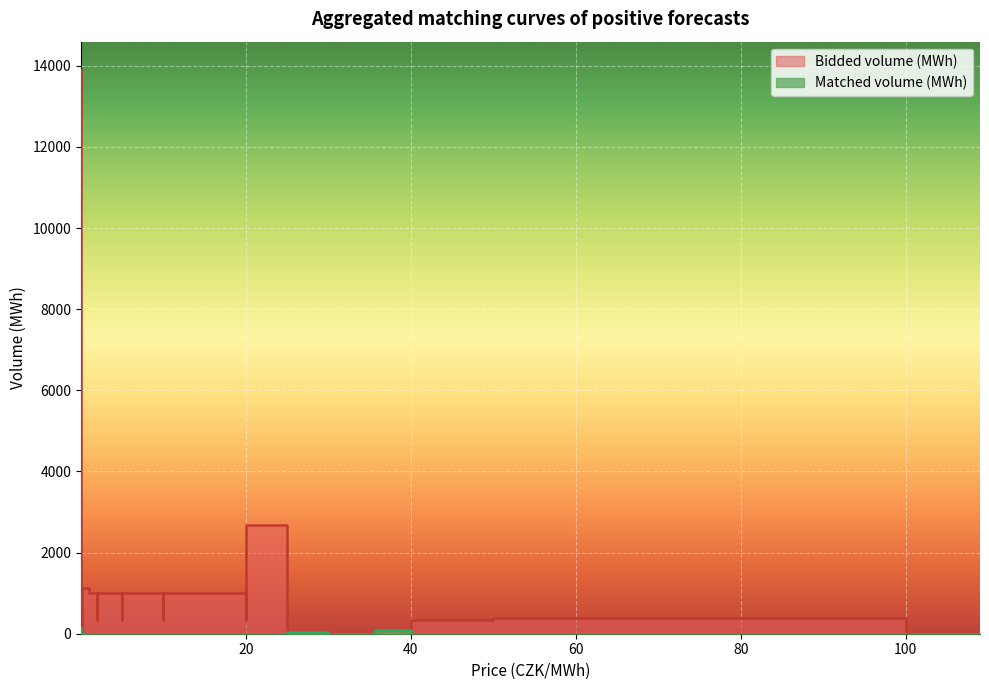

True or false: Matched volume (MWh) has more than 0 interior local peaks.

True